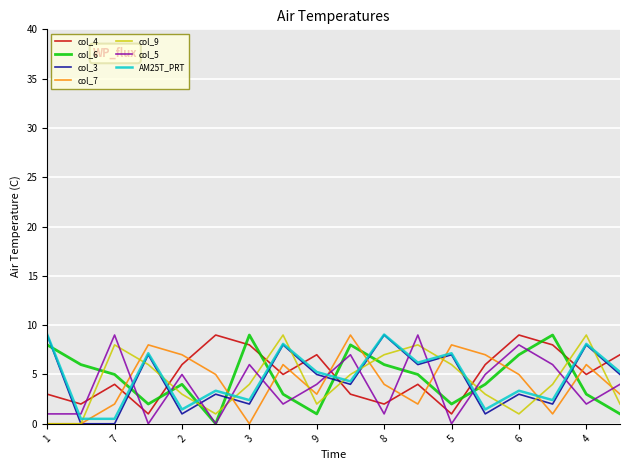

How many distinct data groups are displayed?

7